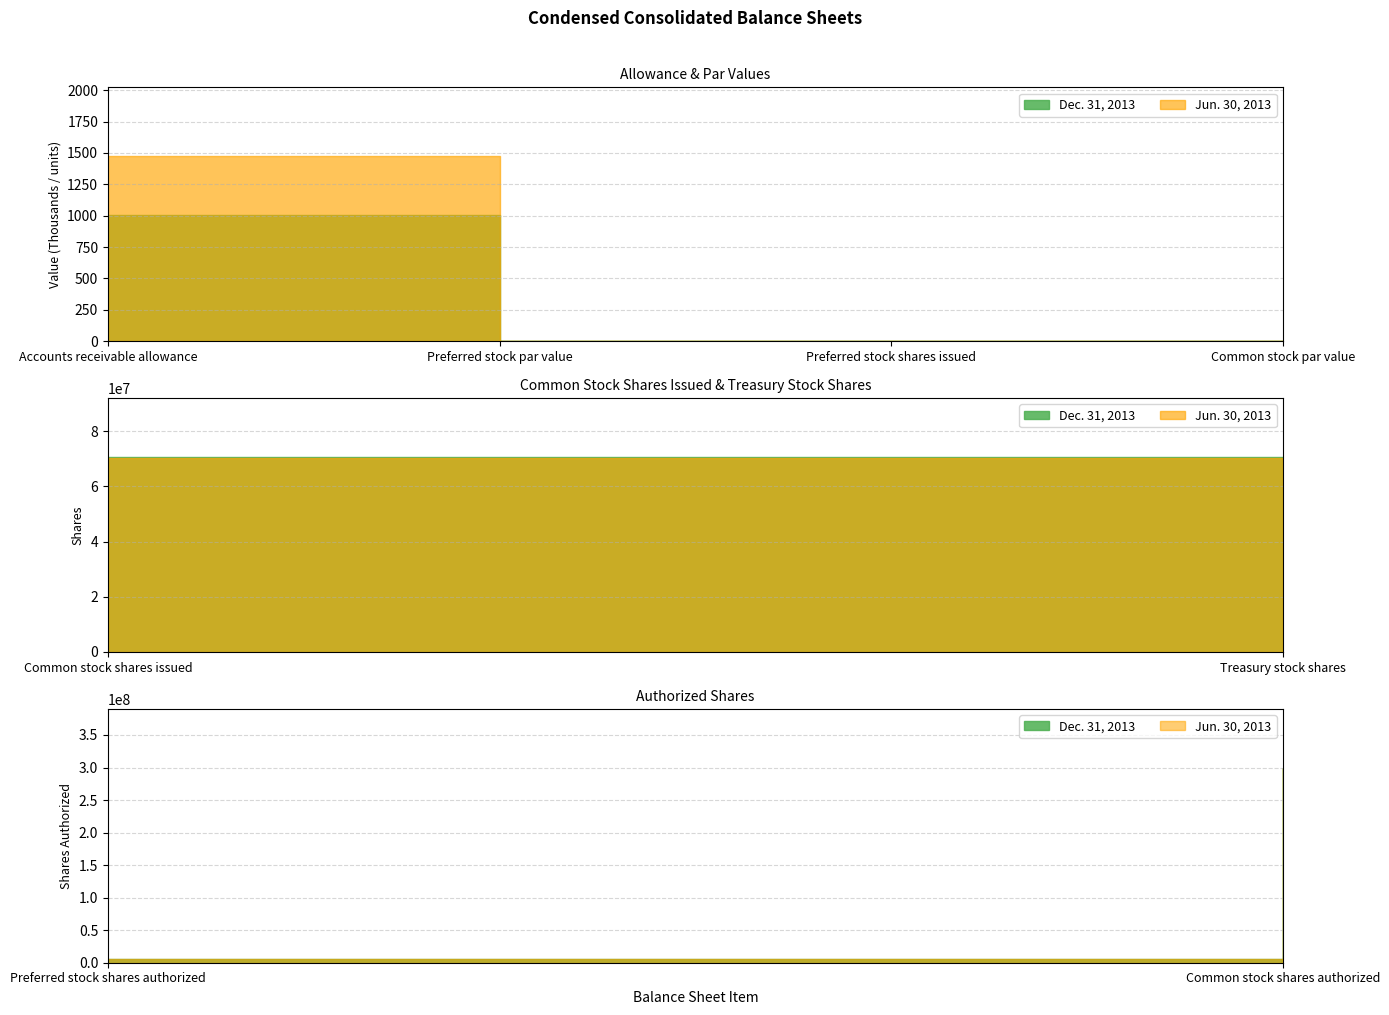

What is the label of the 6th point from the left?

Treasury stock shares